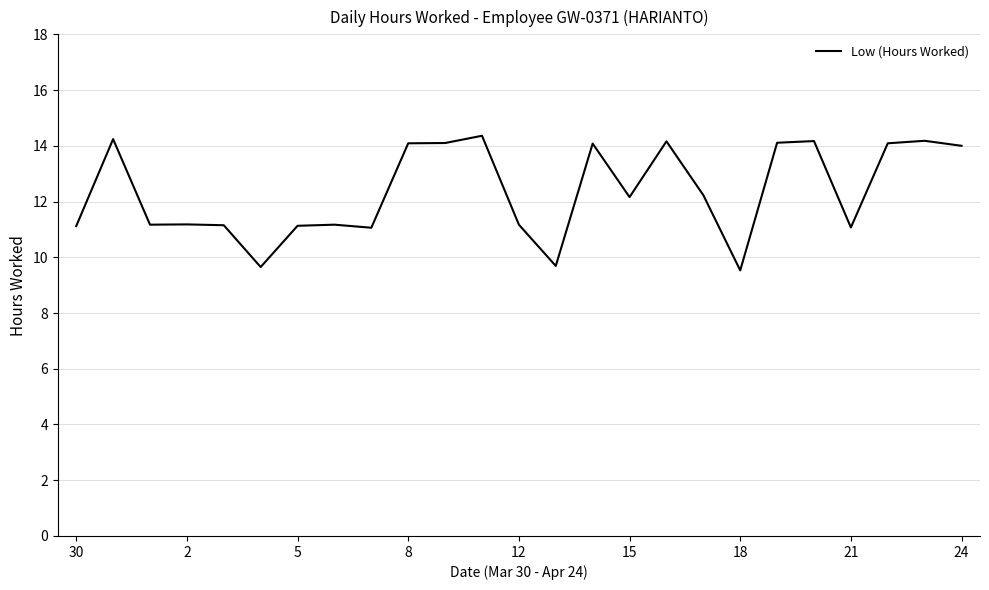

What is the difference between the maximum and minimum values?

4.8